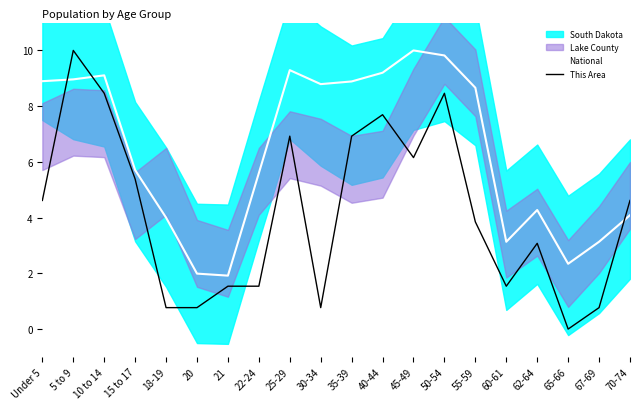

Is this an area chart (filled region under the line)?

No